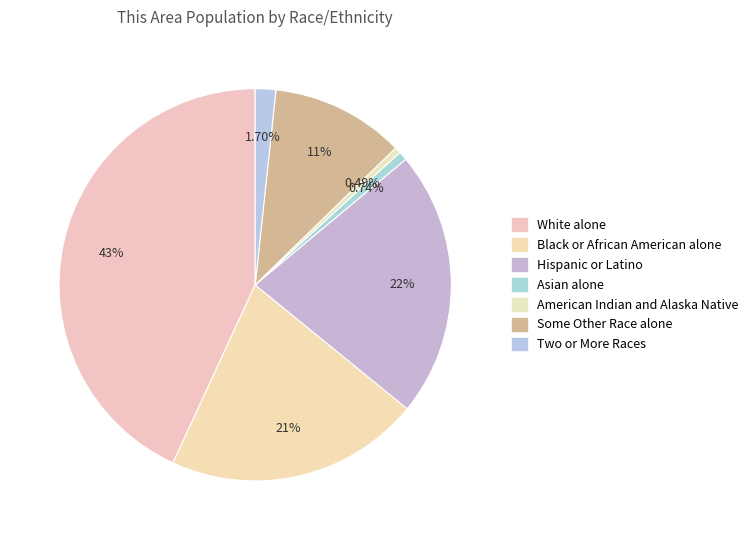

How much of the chart is everything except Some Other Race alone?

89.0%